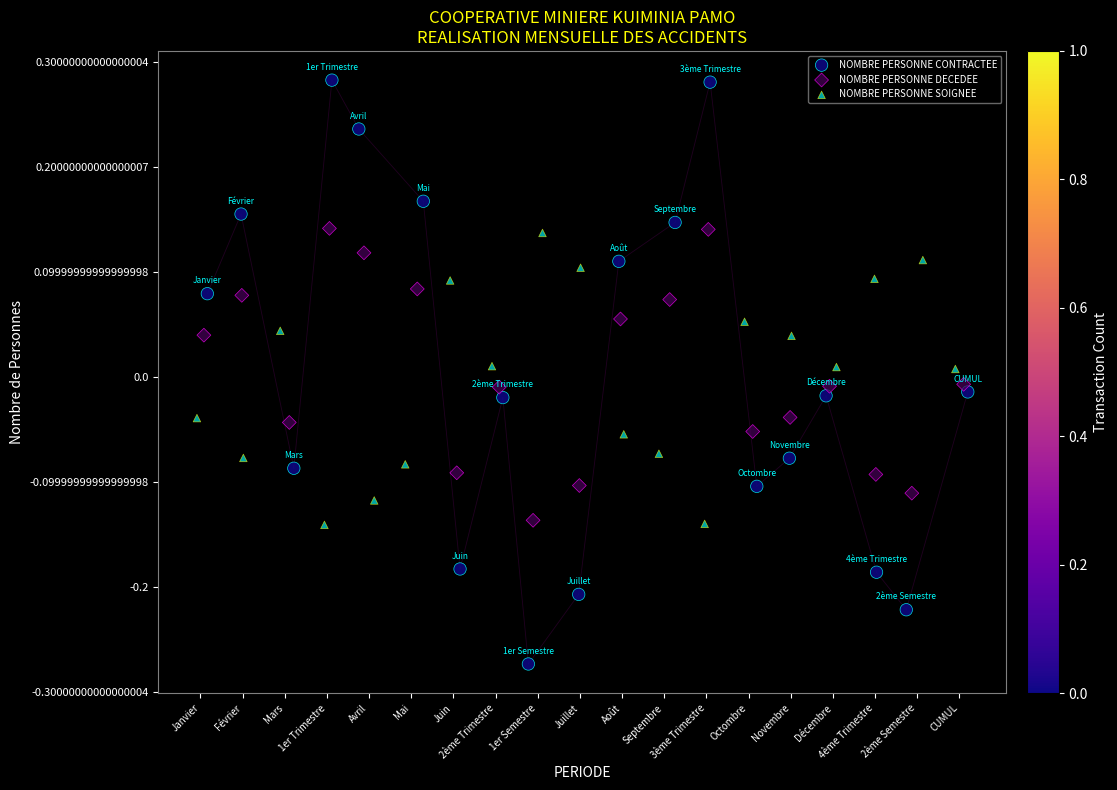

Which series has the largest Y range (max minus min)?

NOMBRE PERSONNE CONTRACTEE